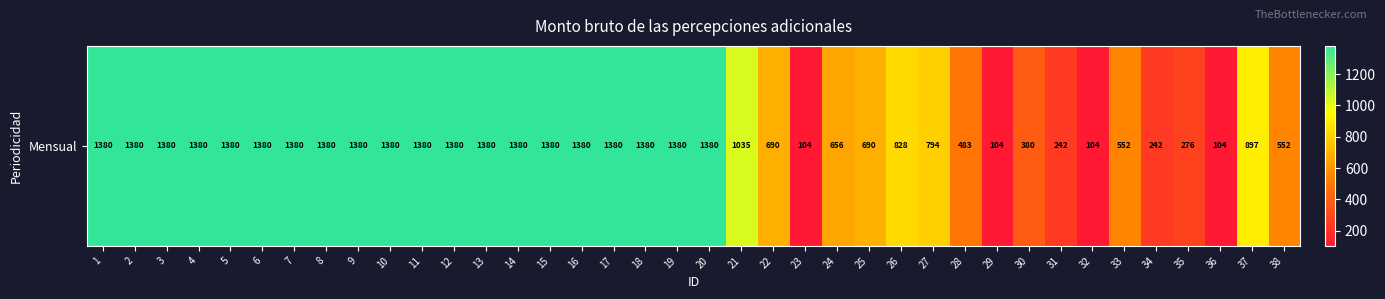

List the labels in order of value, smallest first.

23, 29, 32, 36, 31, 34, 35, 30, 28, 33, 38, 24, 22, 25, 27, 26, 37, 21, 1, 2, 3, 4, 5, 6, 7, 8, 9, 10, 11, 12, 13, 14, 15, 16, 17, 18, 19, 20